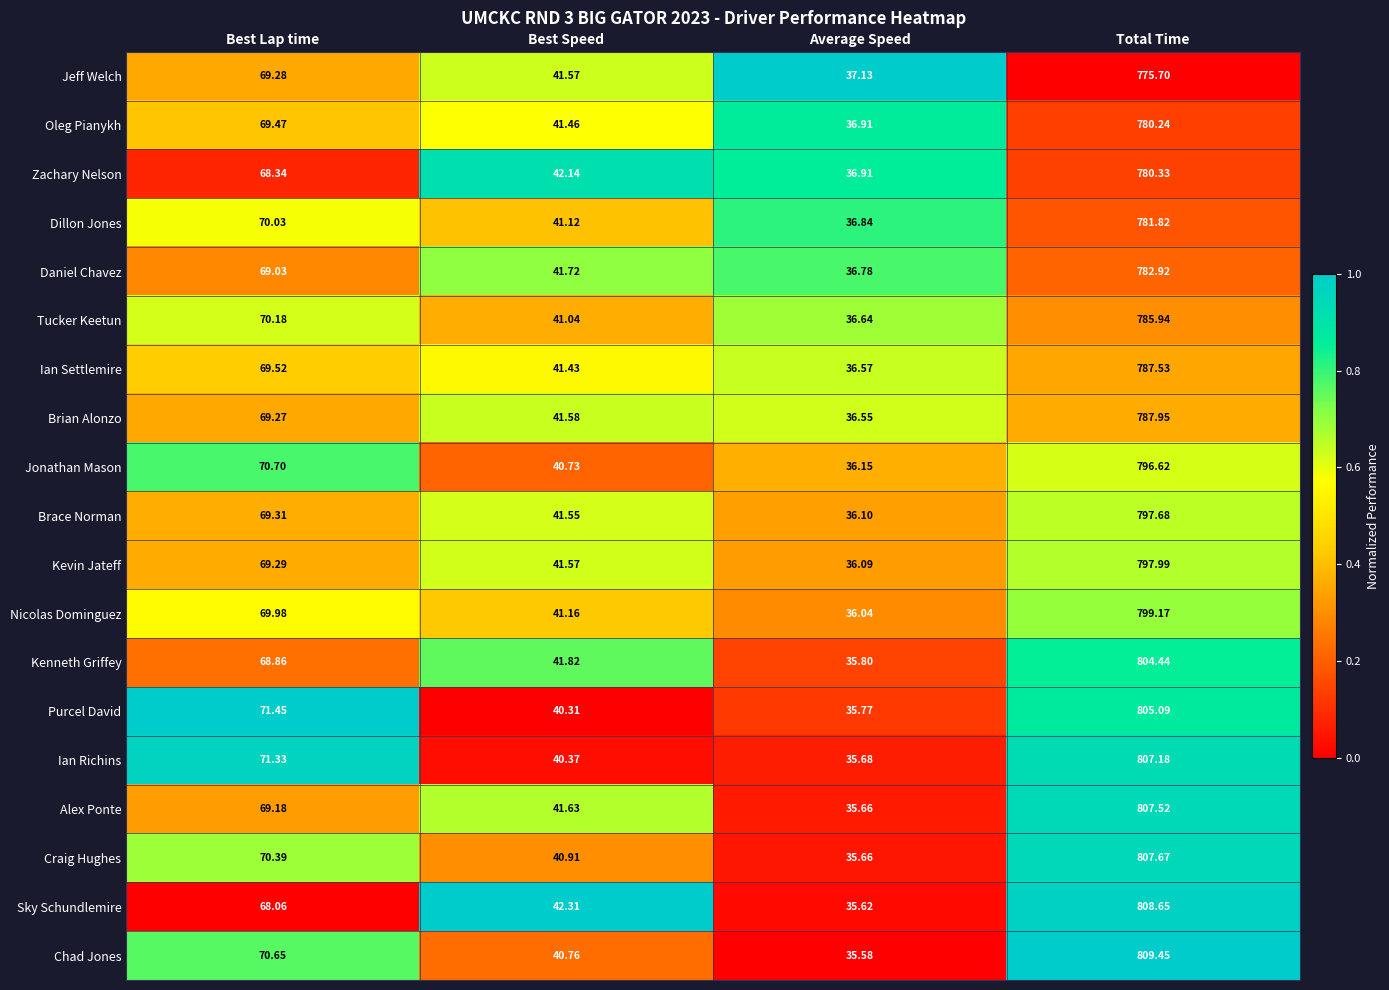

Which series has the largest total across all categories?

Chad Jones